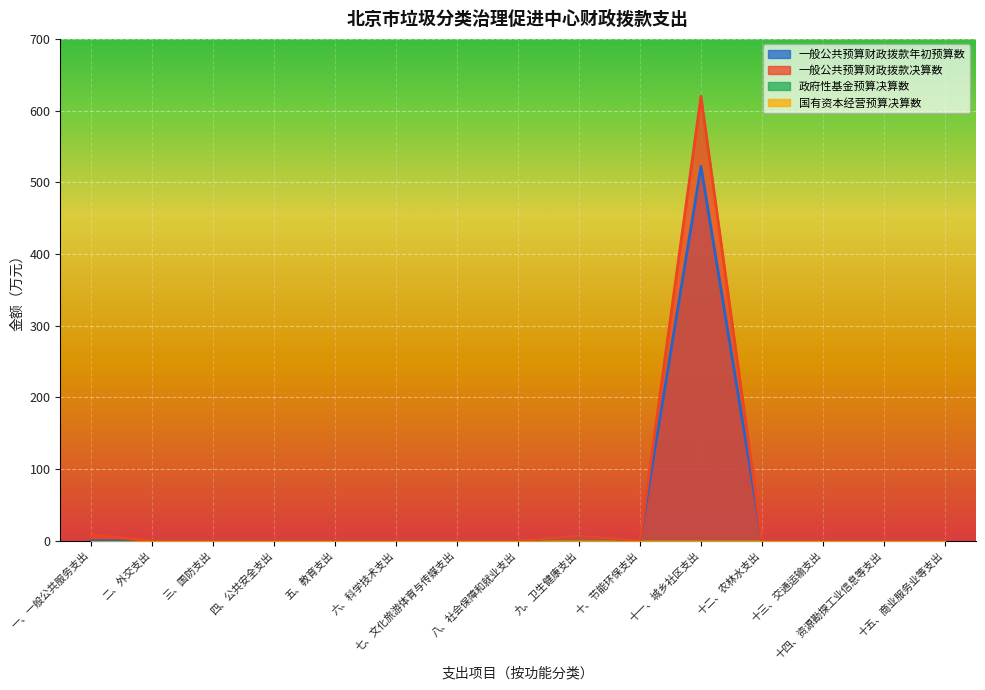

Is the value of 一般公共预算财政拨款决算数 at 十一、城乡社区支出 greater than the value of 一般公共预算财政拨款年初预算数 at 一、一般公共服务支出?

Yes